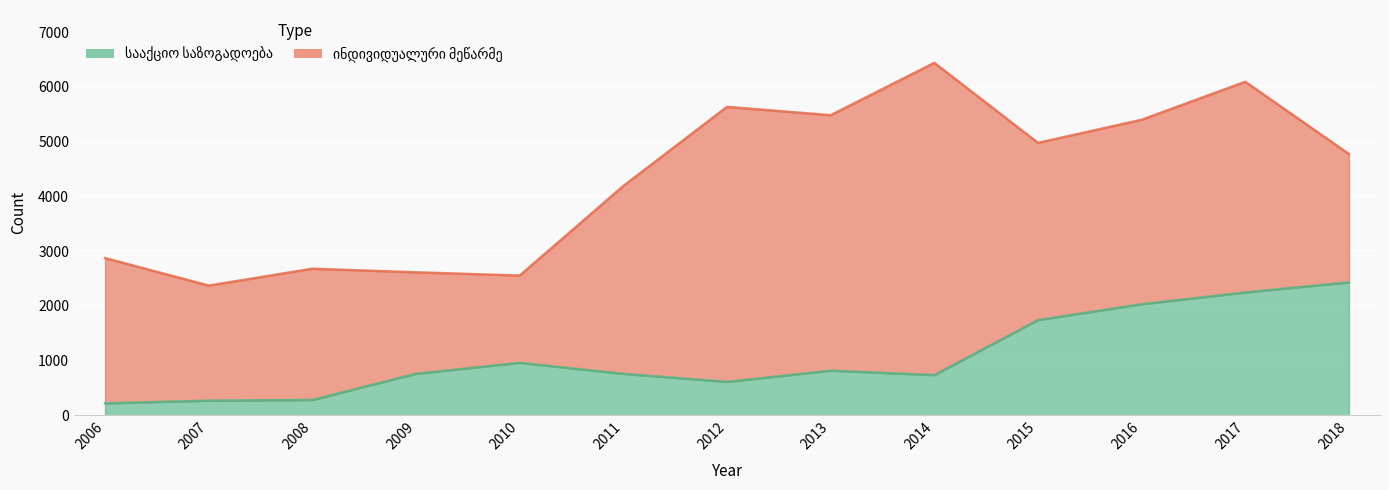

The value at 2014 is 453. True or false?

False